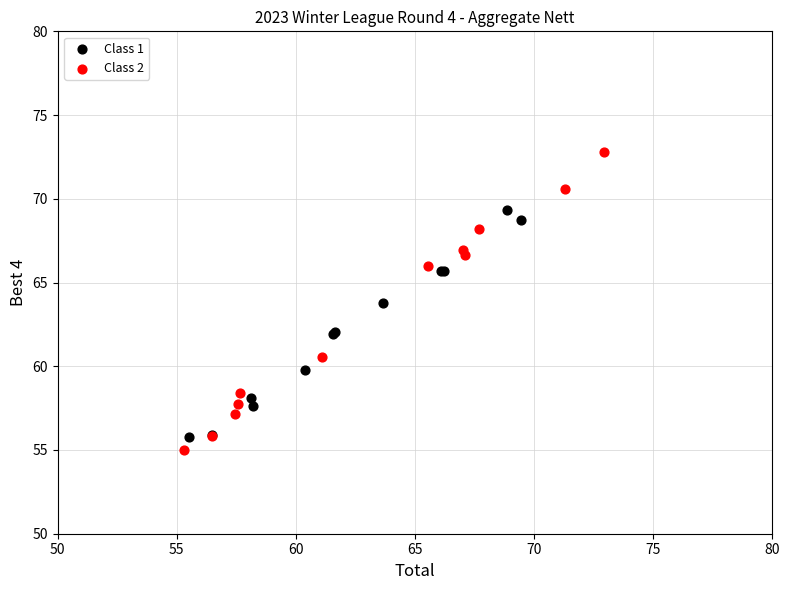

Which series contains the highest Y value?

Class 2